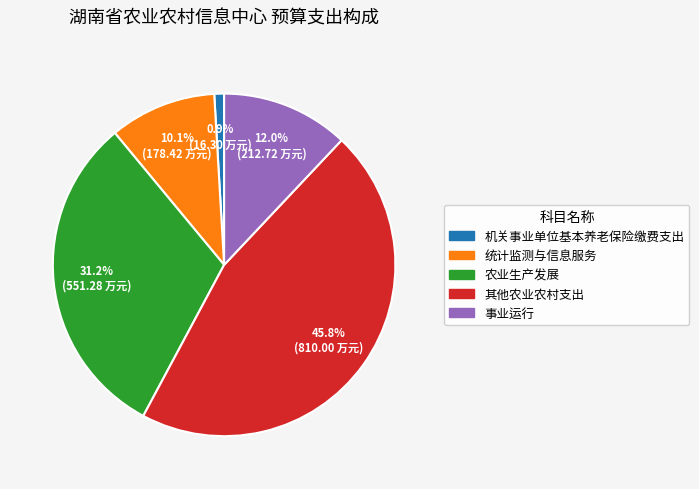

To the nearest percent, what is the average slice percentage?

20%